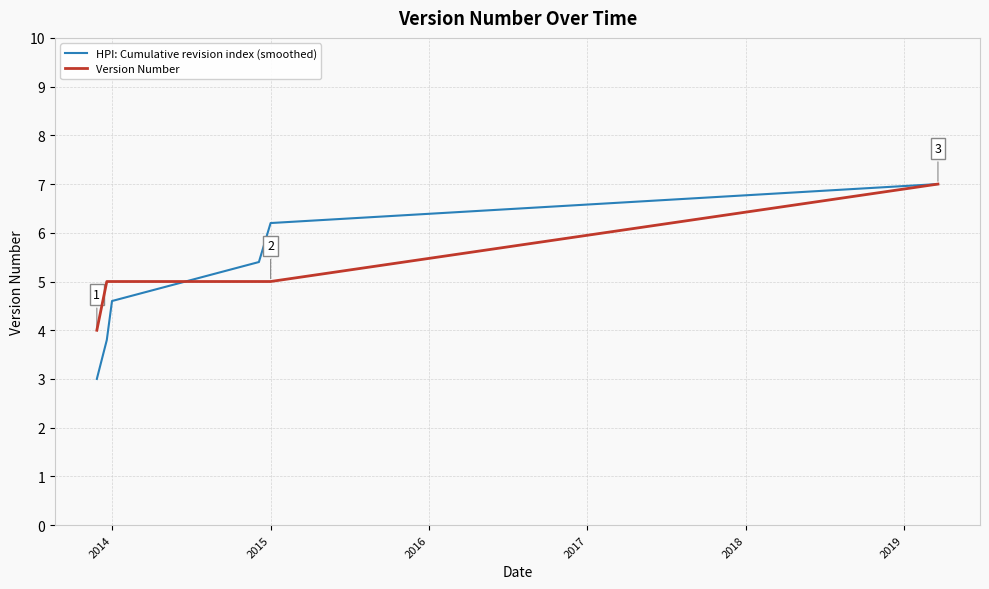

How many values exceed 4?

6